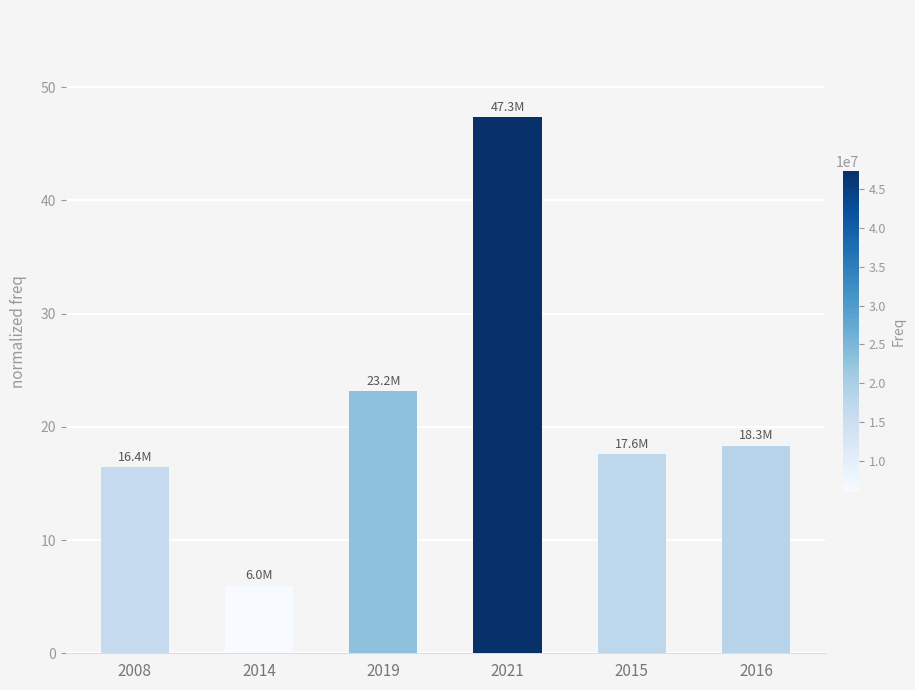

At which label does the data first exceed 18?

2019